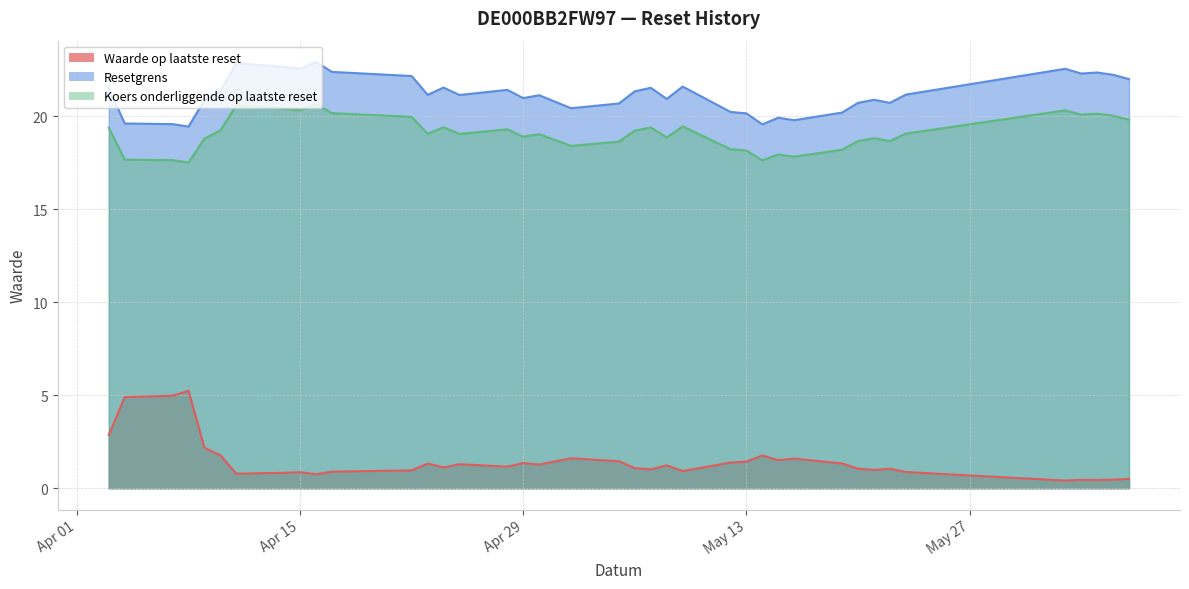

List the labels in order of Resetgrens value, smallest first.

2025-04-08, 2025-05-14, 2025-04-07, 2025-04-04, 2025-05-16, 2025-05-15, 2025-05-13, 2025-05-19, 2025-05-12, 2025-05-02, 2025-05-05, 2025-05-22, 2025-05-20, 2025-04-09, 2025-05-21, 2025-05-08, 2025-04-29, 2025-04-30, 2025-04-25, 2025-04-23, 2025-05-23, 2025-05-06, 2025-04-10, 2025-04-28, 2025-04-03, 2025-05-07, 2025-04-24, 2025-05-09, 2025-06-06, 2025-04-22, 2025-06-05, 2025-06-03, 2025-06-04, 2025-04-17, 2025-06-02, 2025-04-15, 2025-04-14, 2025-04-11, 2025-04-16